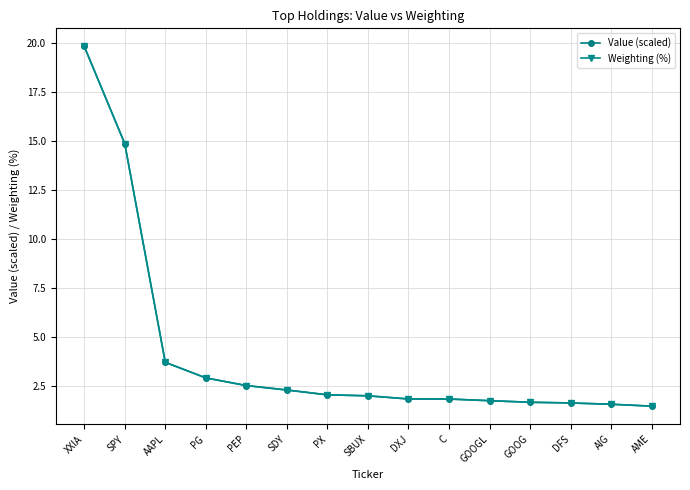

Which series changed the most between PEP and PX?

Value (scaled)